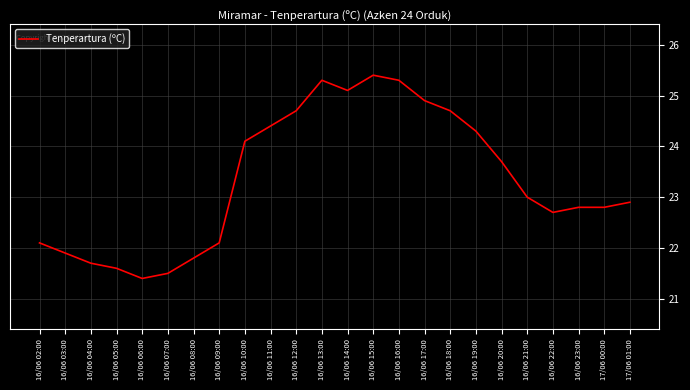

Does the chart have visible grid lines?

Yes